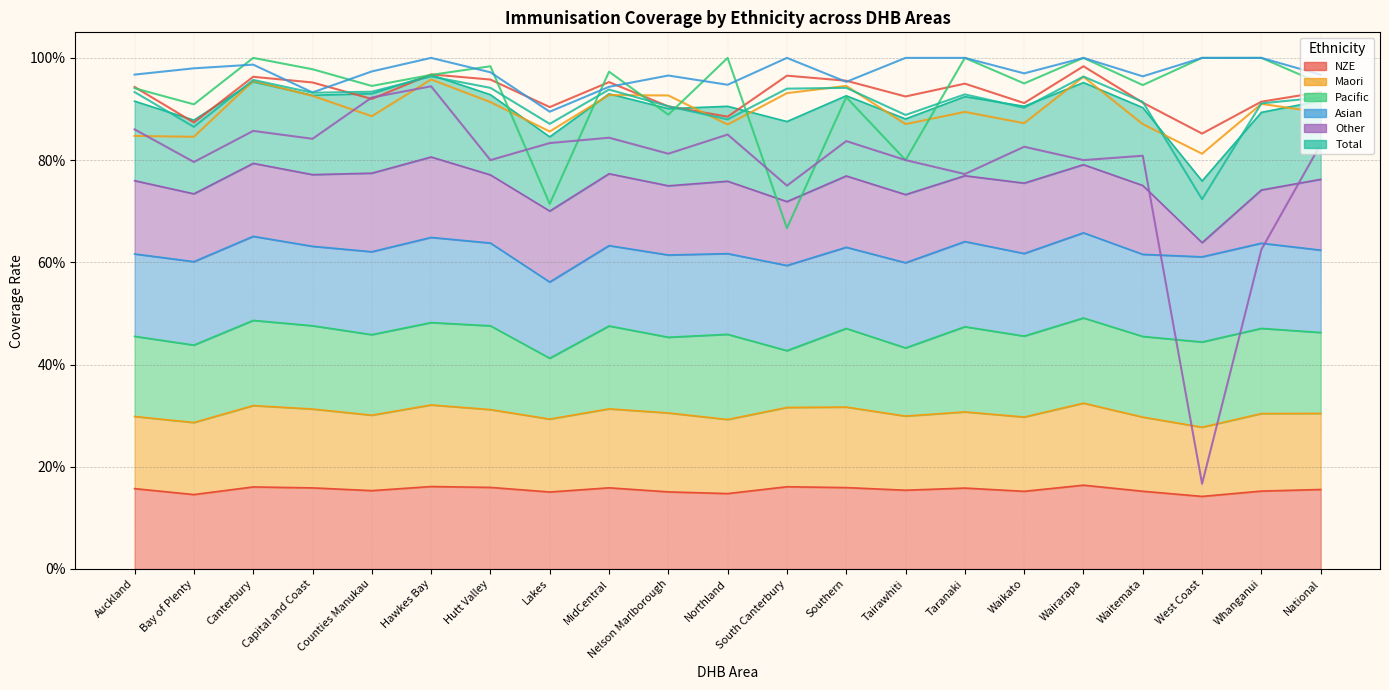

Which category has the lowest value across all series?

West Coast